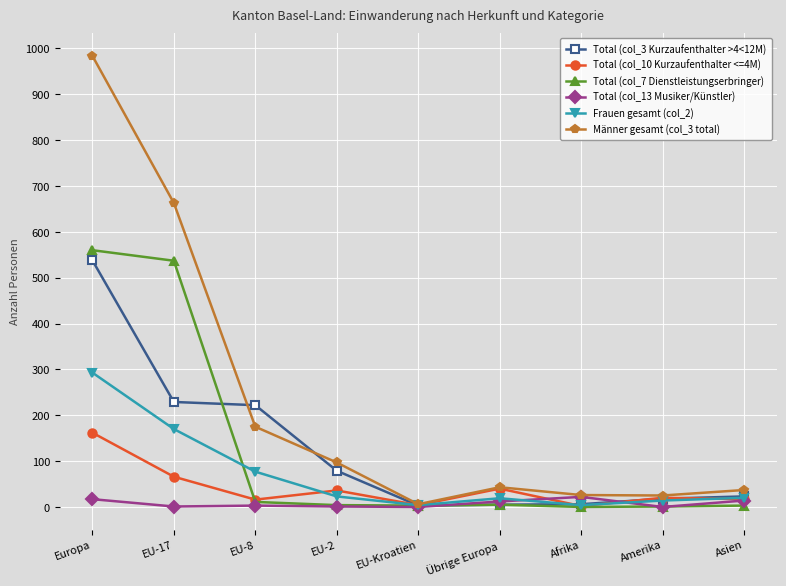

Rank the series by their maximum value, from highest to lowest.

Männer gesamt (col_3 total), Total (col_7 Dienstleistungserbringer), Total (col_3 Kurzaufenthalter >4<12M), Frauen gesamt (col_2), Total (col_10 Kurzaufenthalter <=4M), Total (col_13 Musiker/Künstler)